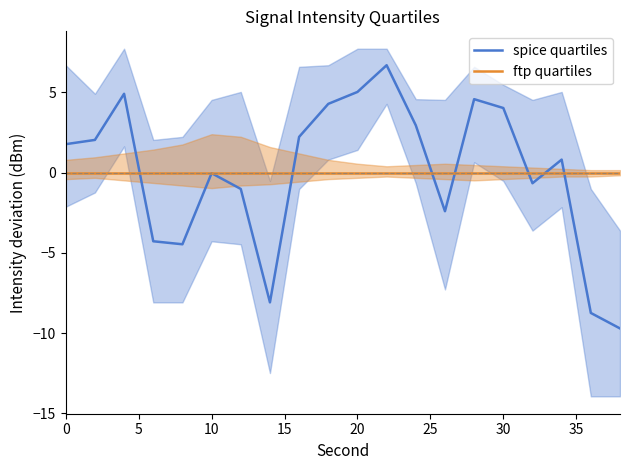

How many lines are shown in the chart?

2